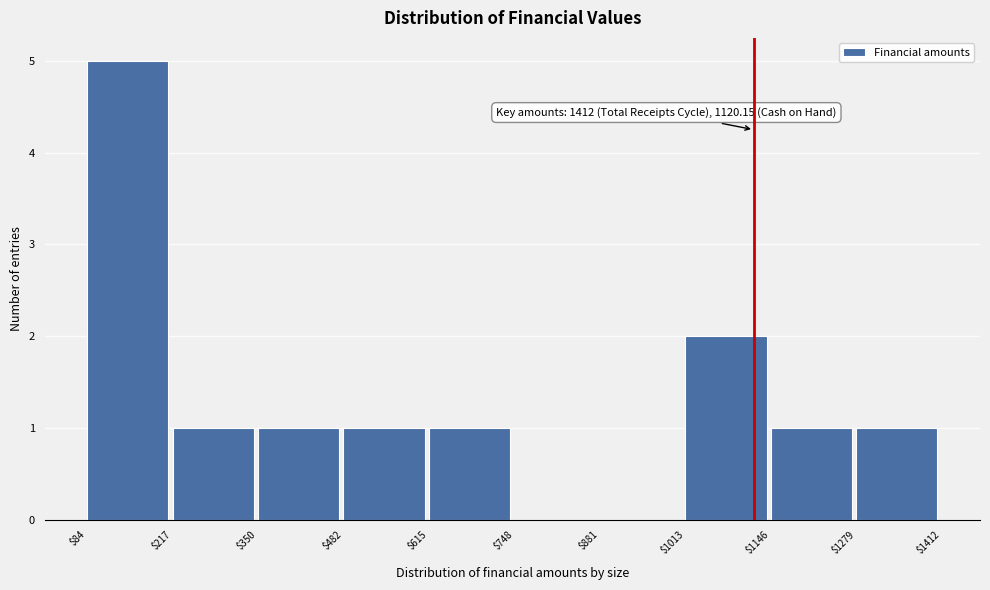

Which range on the x-axis has the tallest bar?

$84 to $217